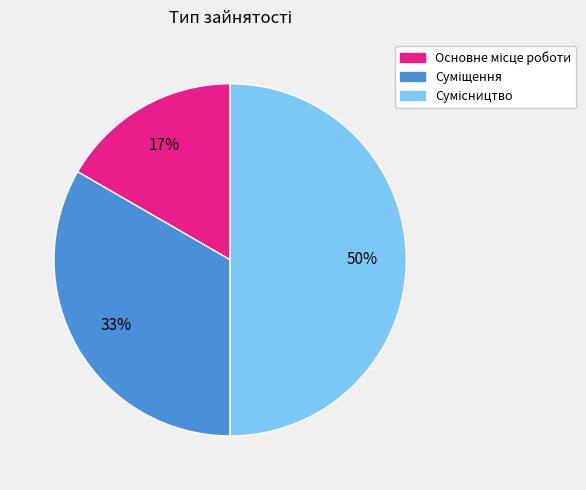

To the nearest percent, what is the difference between the largest and smallest slice percentages?

33%